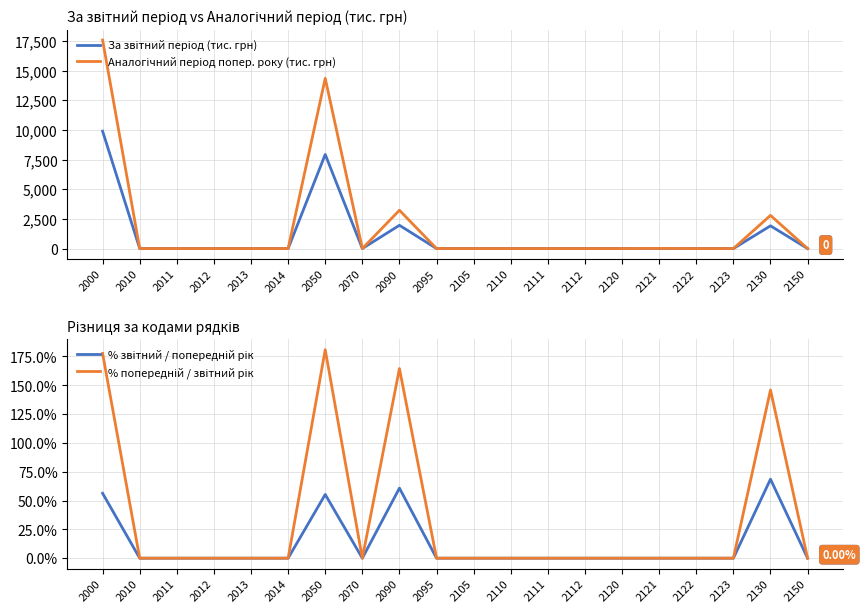

How many lines are shown in the chart?

4